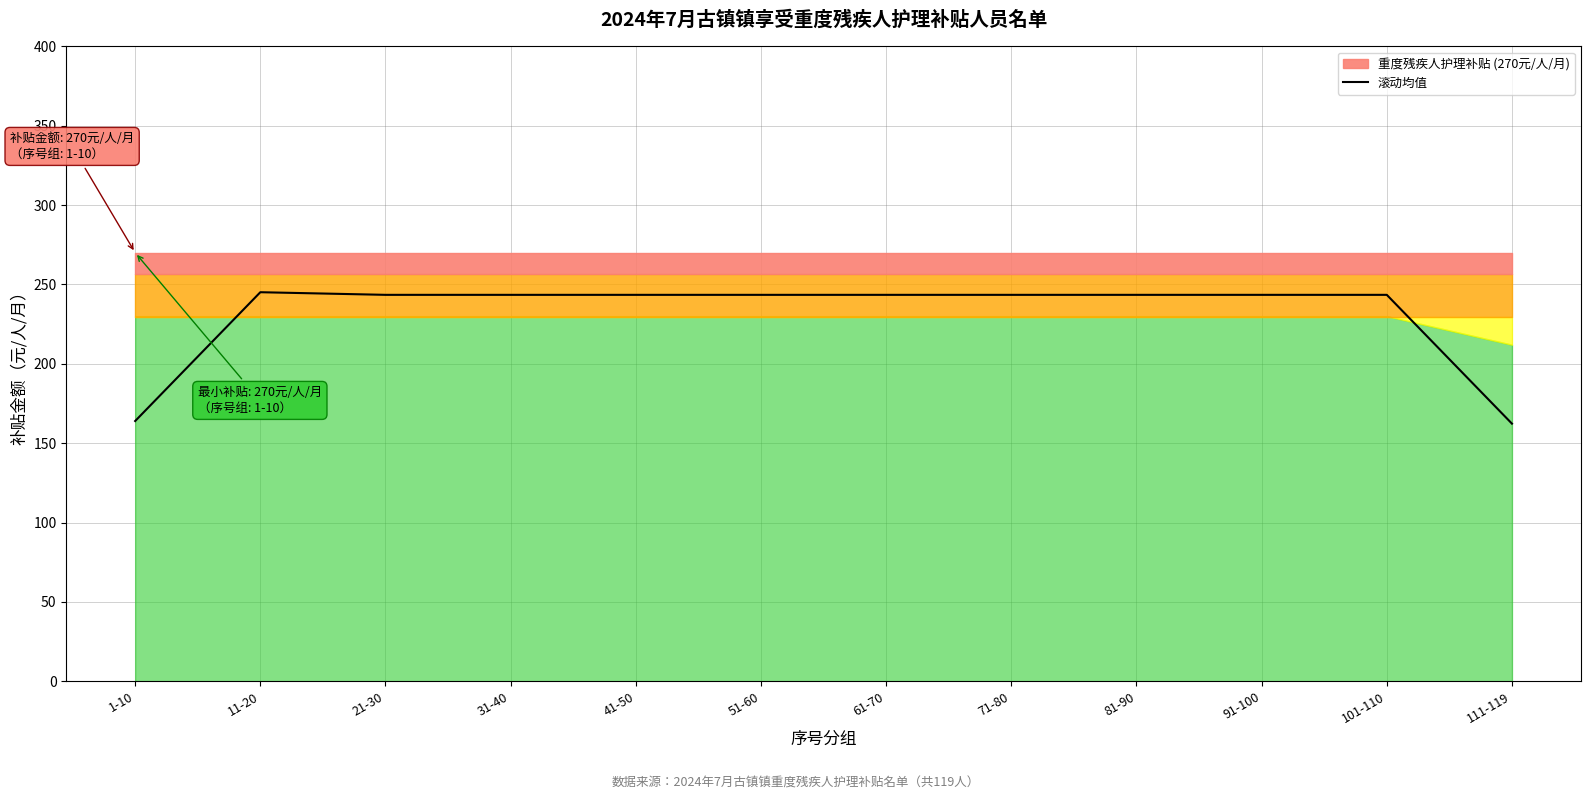

List the labels in order of value, largest first.

11-20, 21-30, 31-40, 41-50, 51-60, 61-70, 71-80, 81-90, 91-100, 101-110, 1-10, 111-119